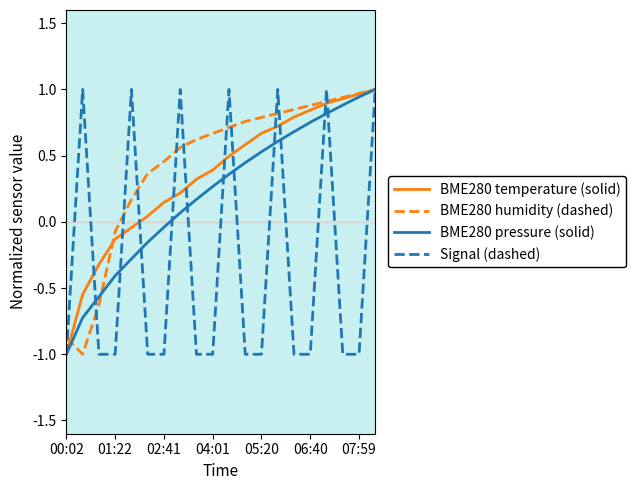

What is the smallest value displayed?

-1.0